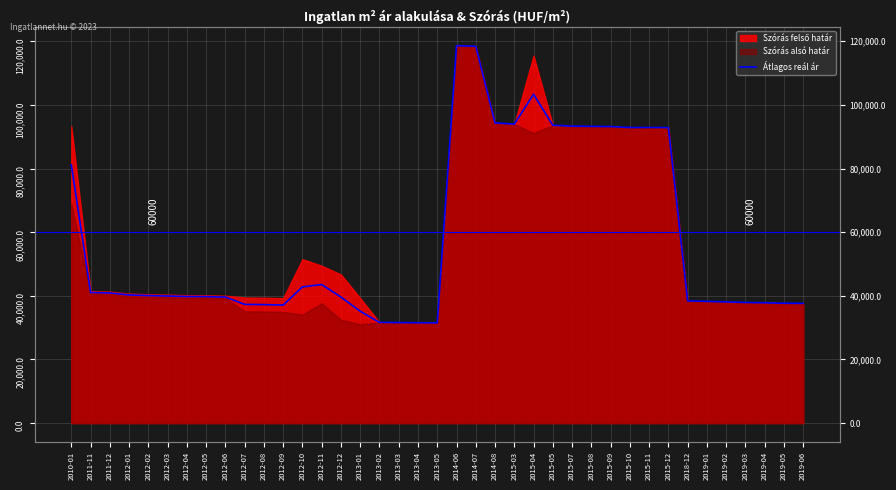

True or false: the data has more than 1 interior local peaks.

True